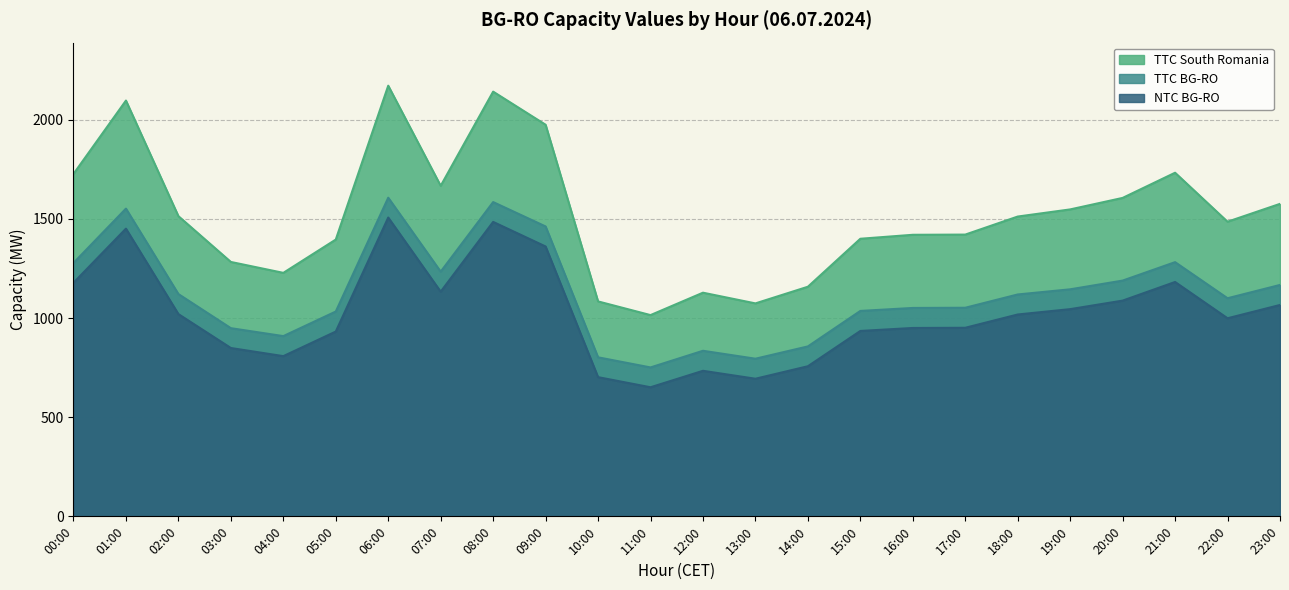

What are all the series names shown in the legend?

TTC South Romania, TTC BG-RO, NTC BG-RO